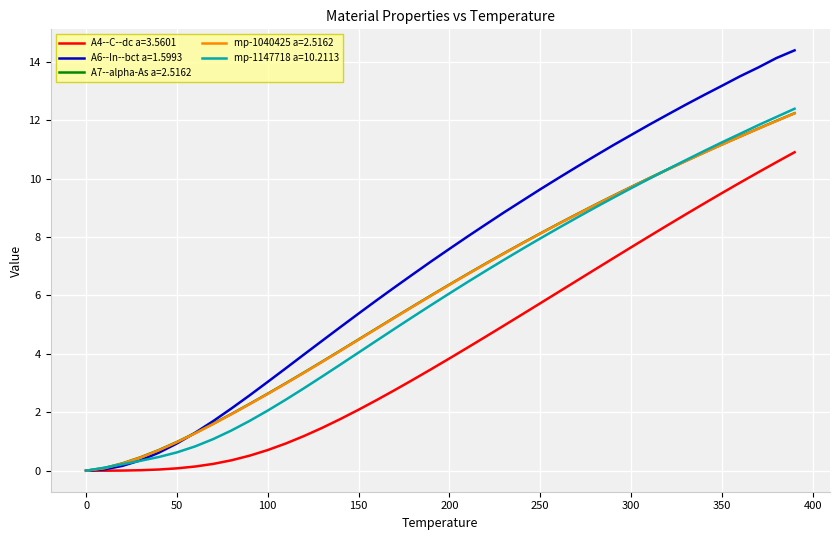

What is the average value of the A4--C--dc a=3.5601 series?

4.2